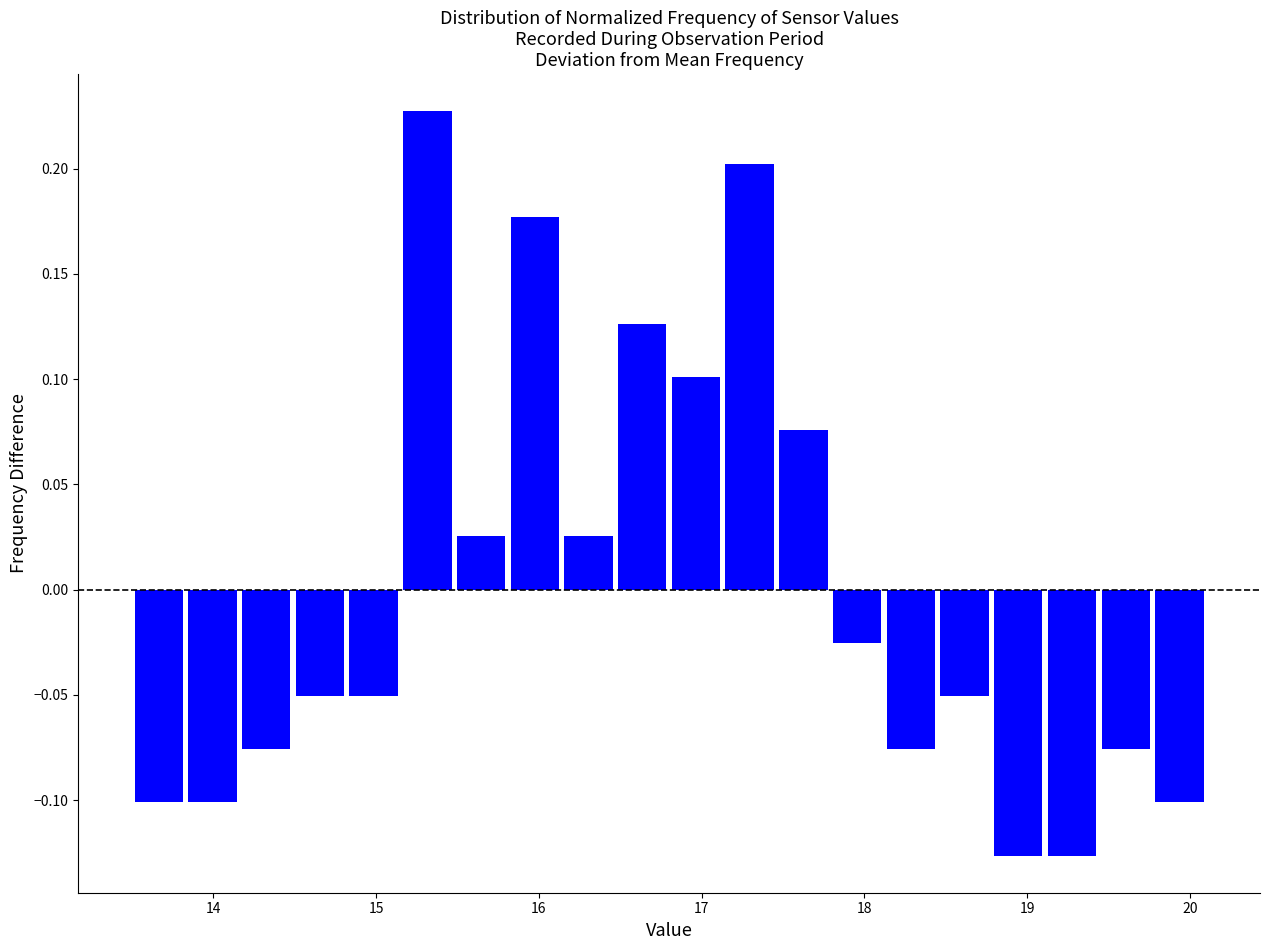

Read against the x-axis, roughly where is the centre of the tallest bar?

15.3